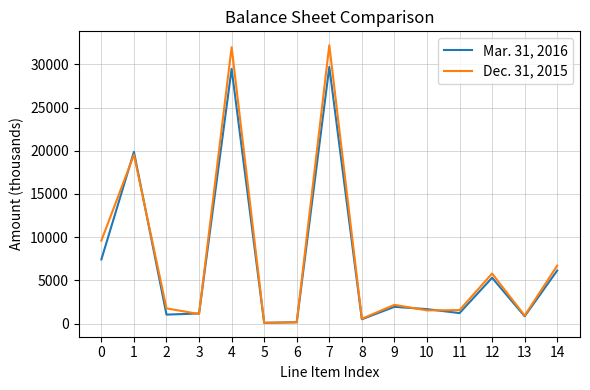

What is the difference between the Dec. 31, 2015 values at 4 and 11?

30427